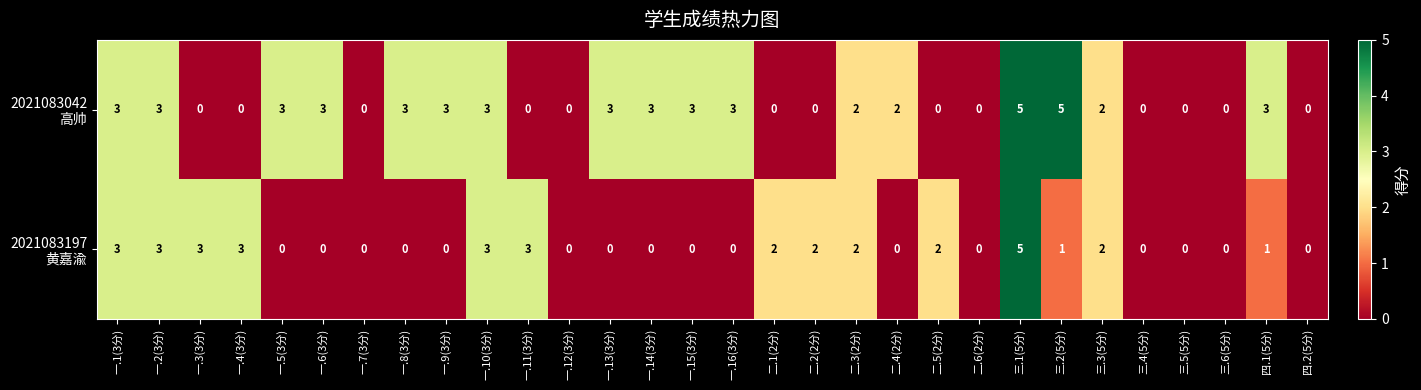

At how many categories does at least one series exceed 1?

23